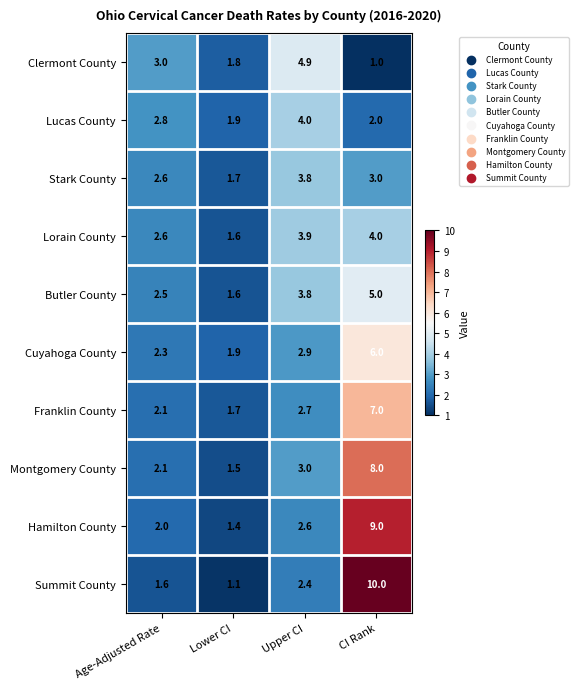

What is the difference between the highest and lowest values at Upper CI?

2.5